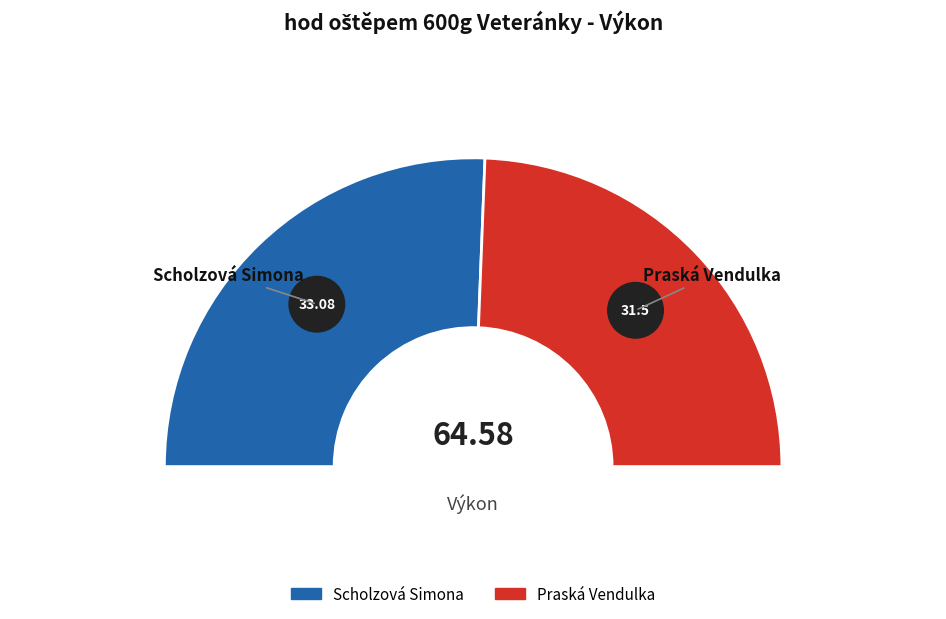

How many segments does this pie chart have?

2